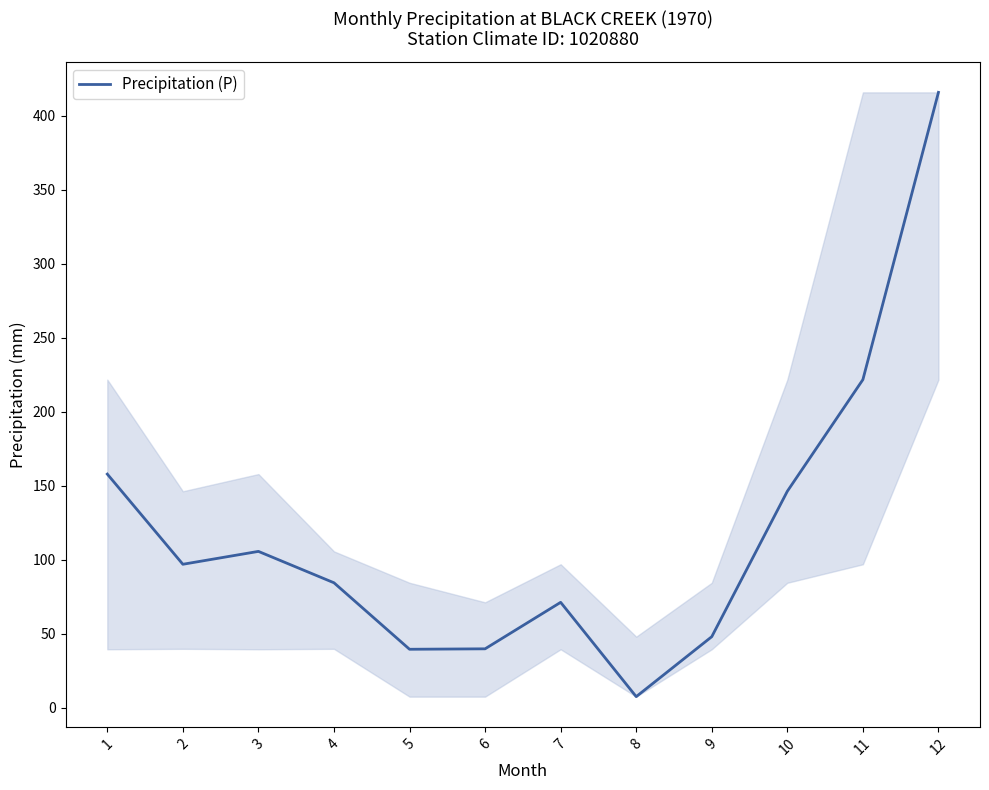

What is the difference between the values at 10 and 7?

75.0